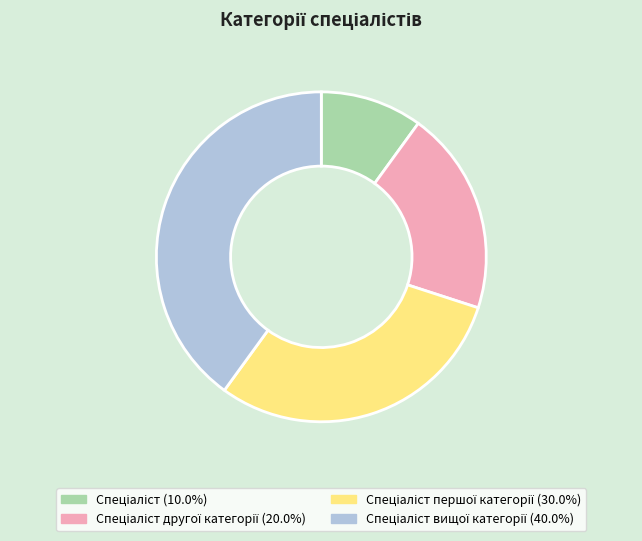

Count the number of slices in the pie.

4